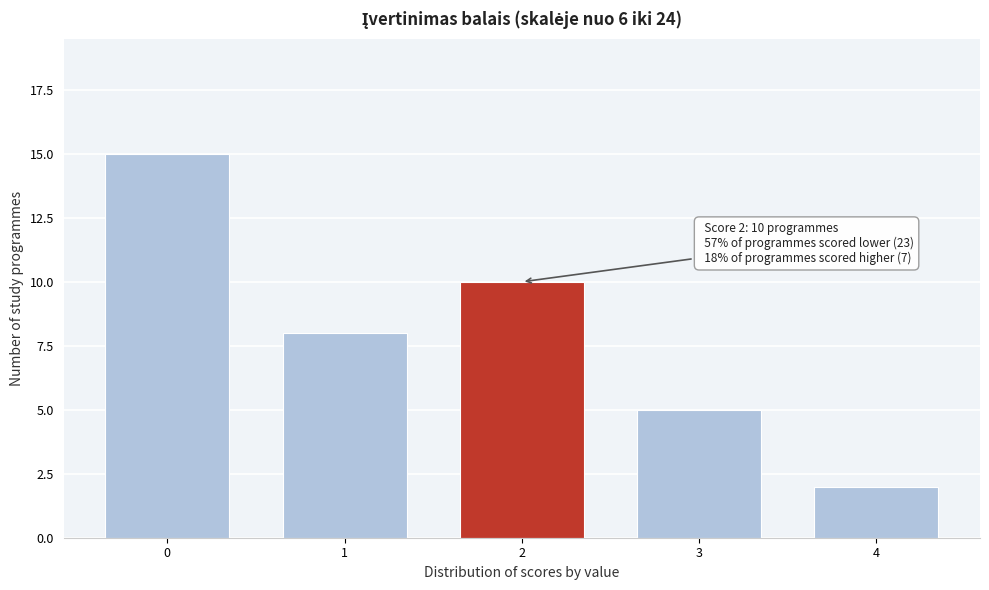

Reading right to left, list all the values displayed in this chart.

2	5	10	8	15